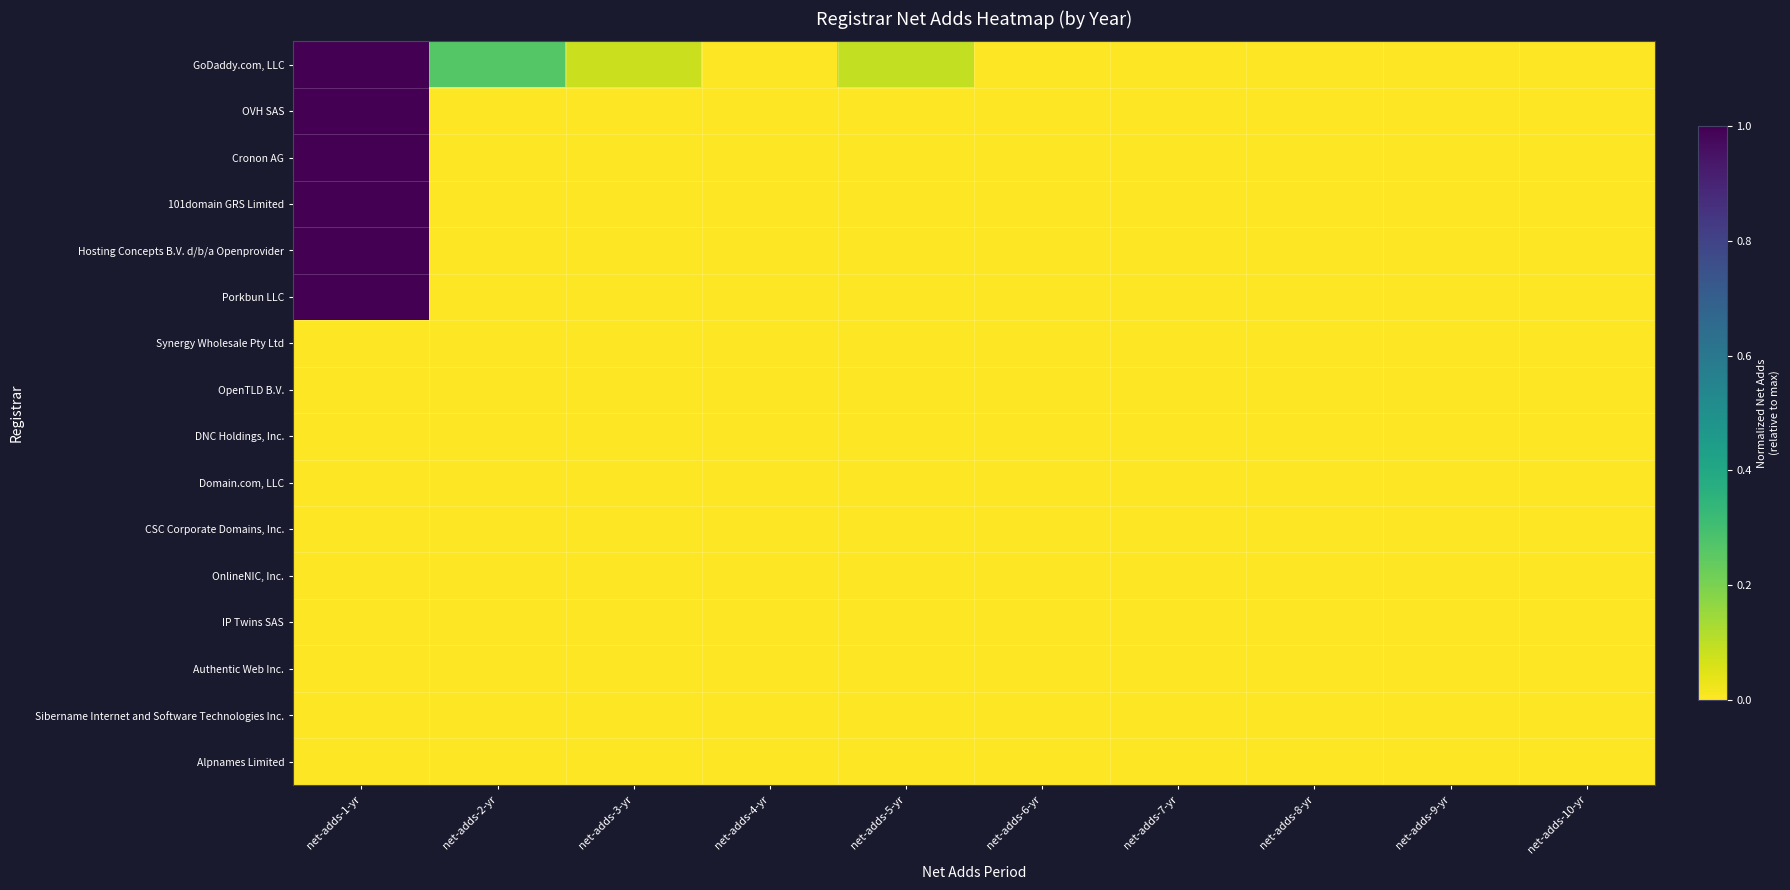

Count the number of categories in the chart.

10